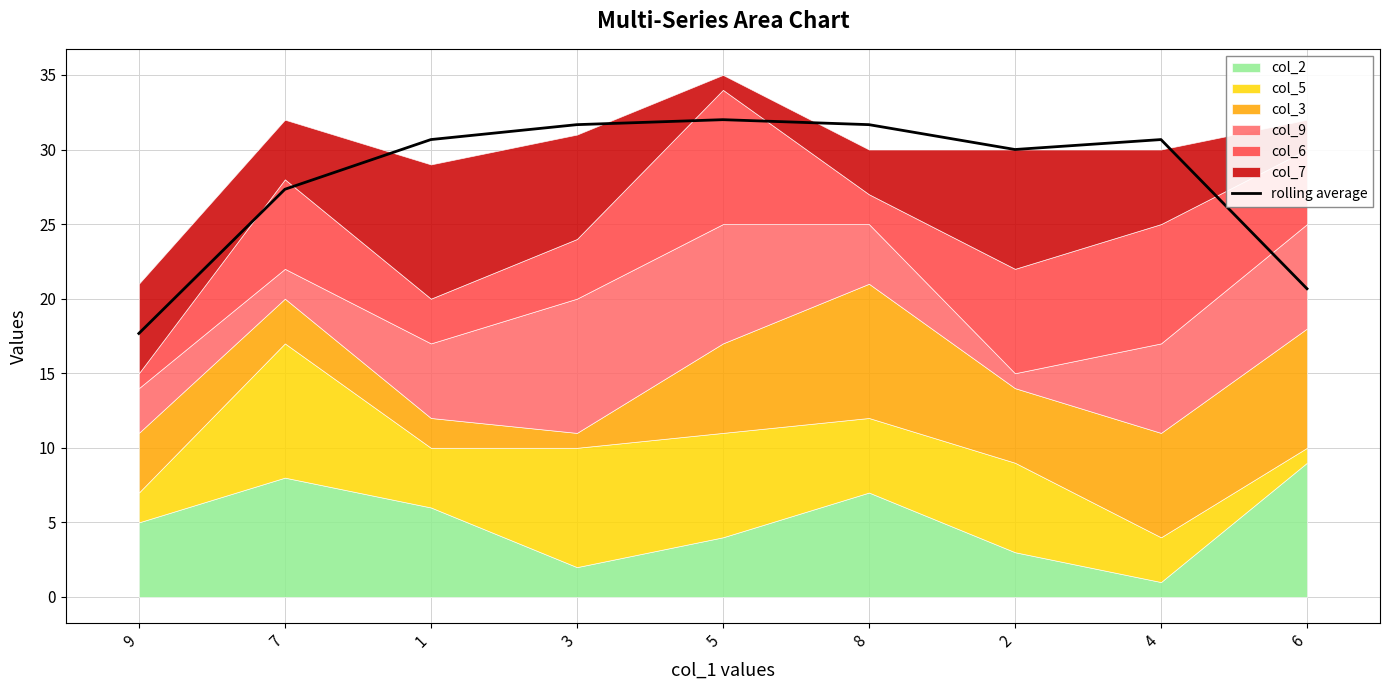

What is the value of the 1st point from the left?

17.7